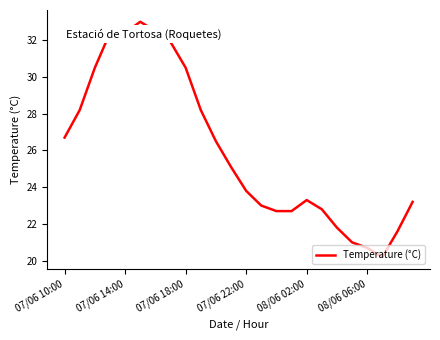

What is the greatest value displayed?

33.0